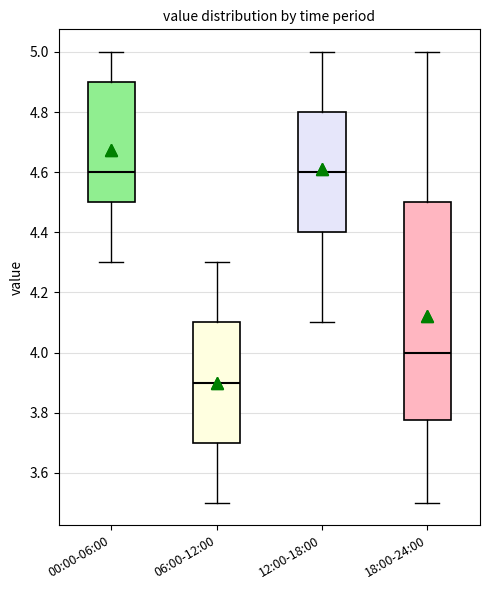

Comparing the boxes themselves (not the whiskers), which one is the tallest?

18:00-24:00